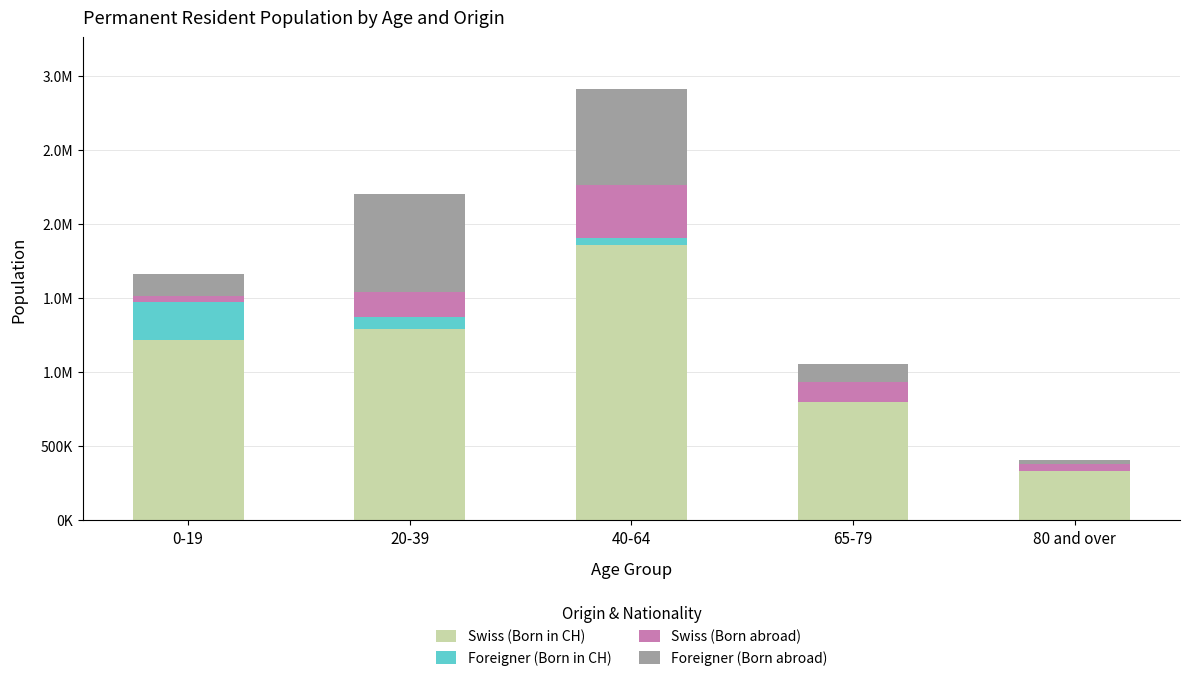

Does the chart contain stacked bars?

Yes